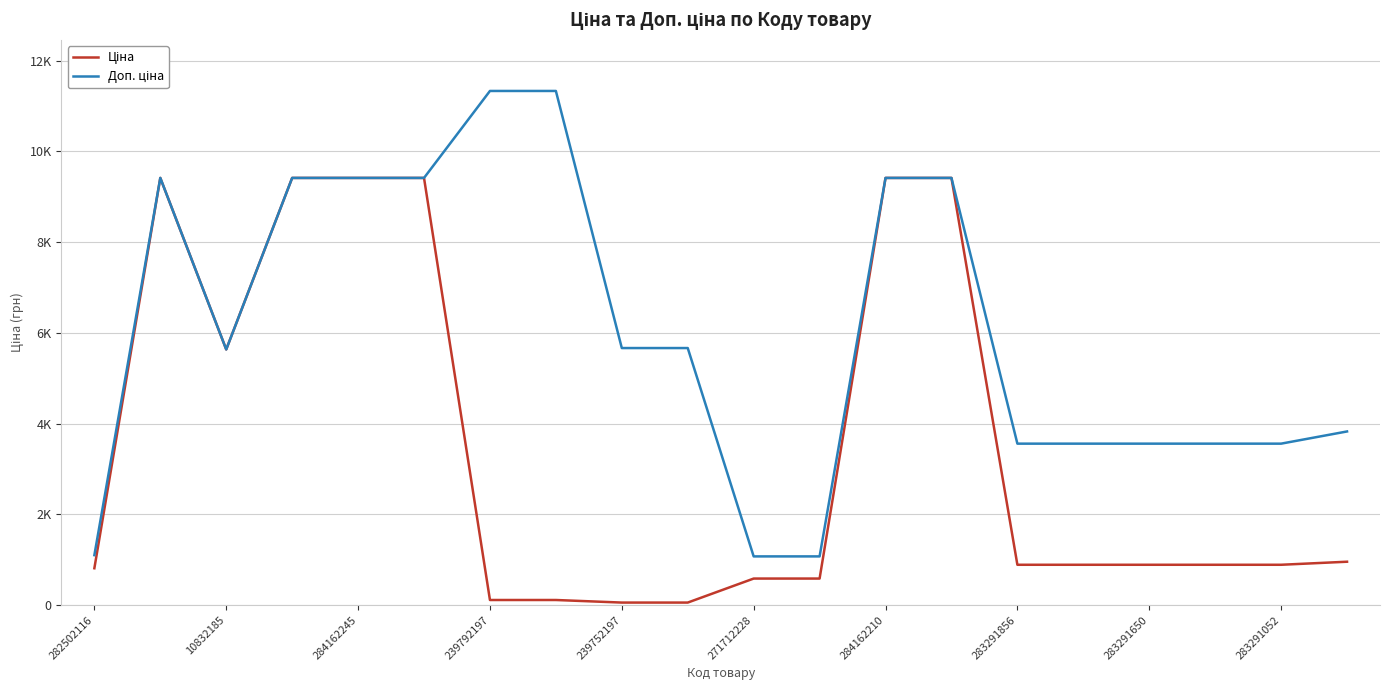

Is this an area chart (filled region under the line)?

No